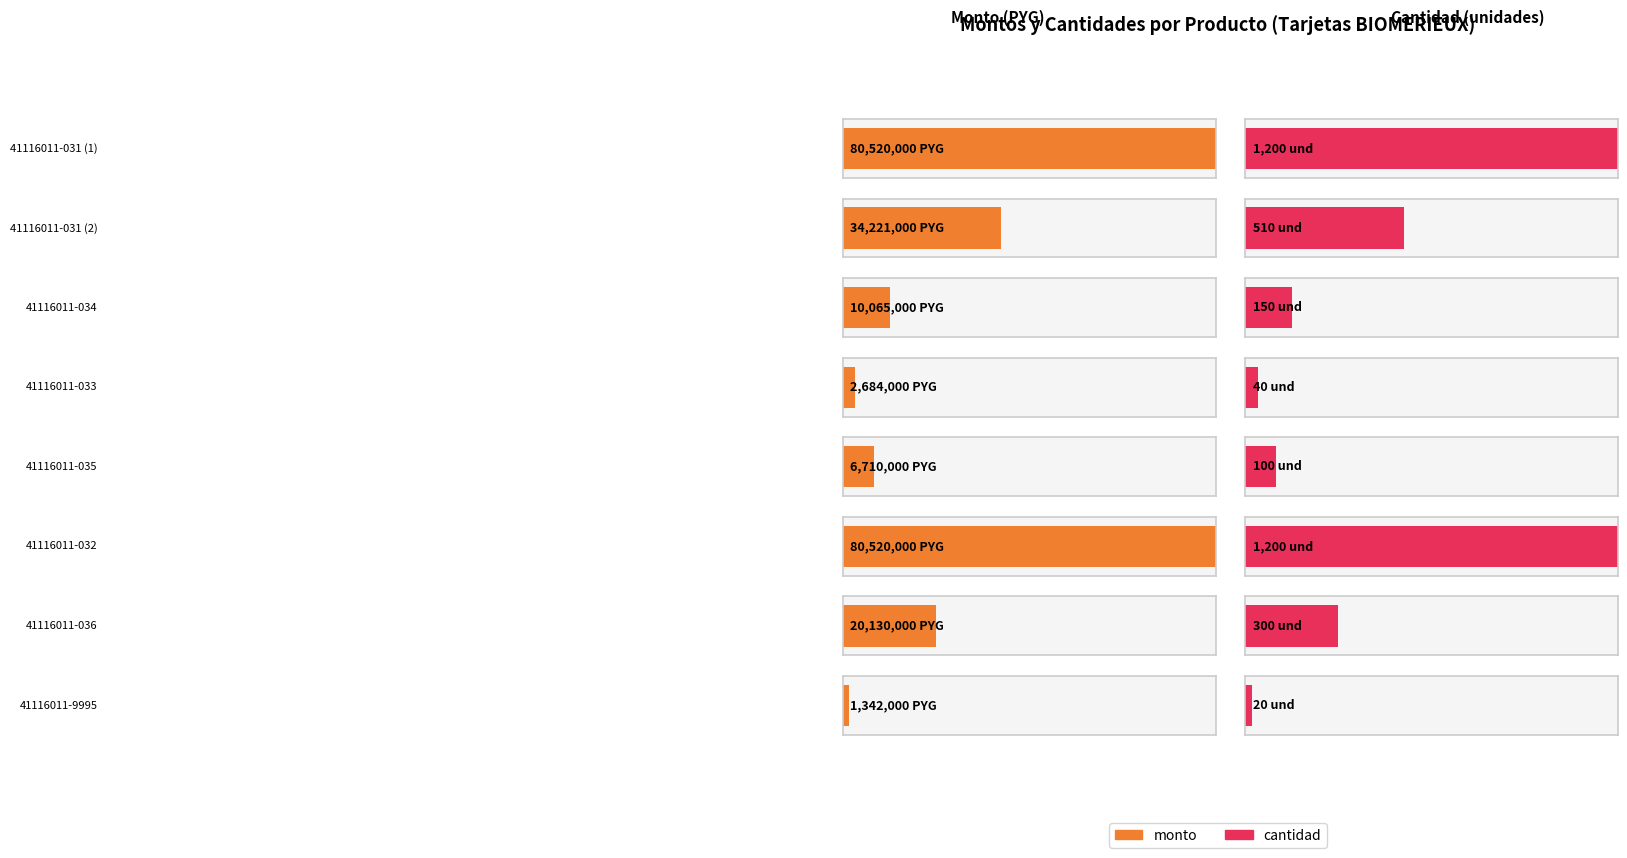

Reading left to right, what are all the values shown in this chart?

80520000	34221000	10065000	2684000	6710000	80520000	20130000	1342000